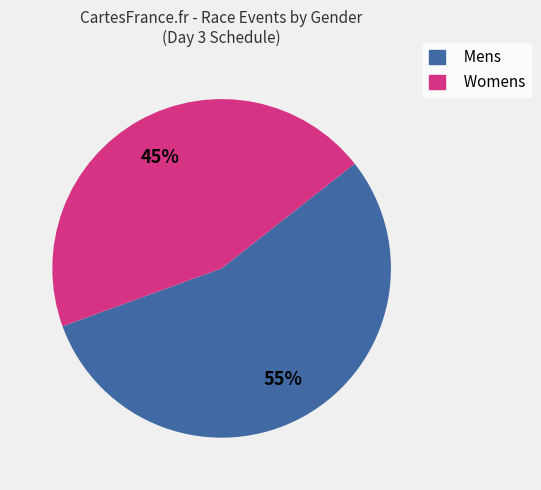

To the nearest percent, what is the difference between the largest and smallest slice percentages?

10%